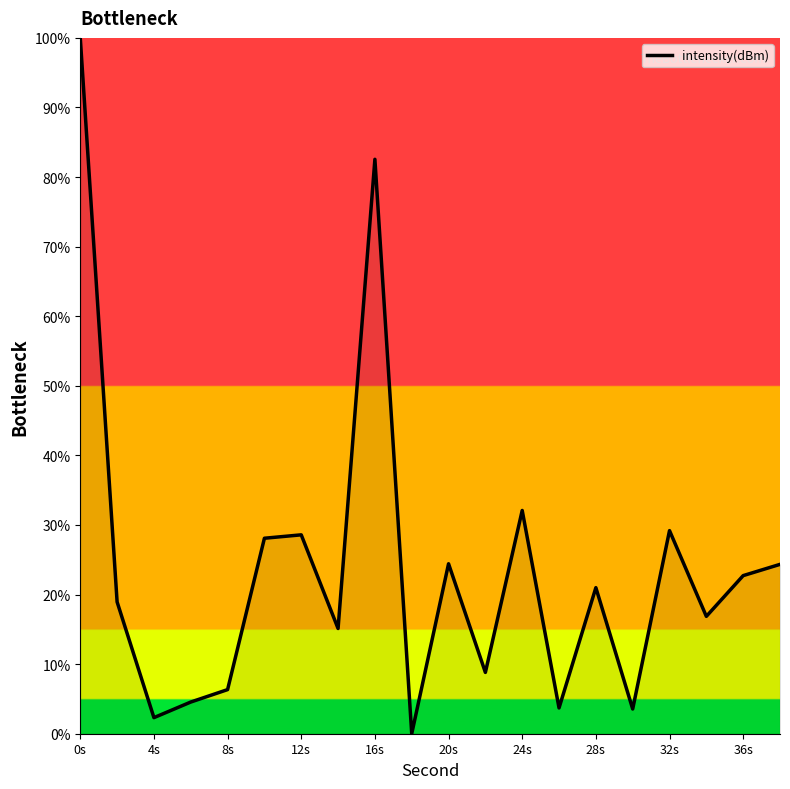

What is the difference between the maximum and minimum values?

100.0